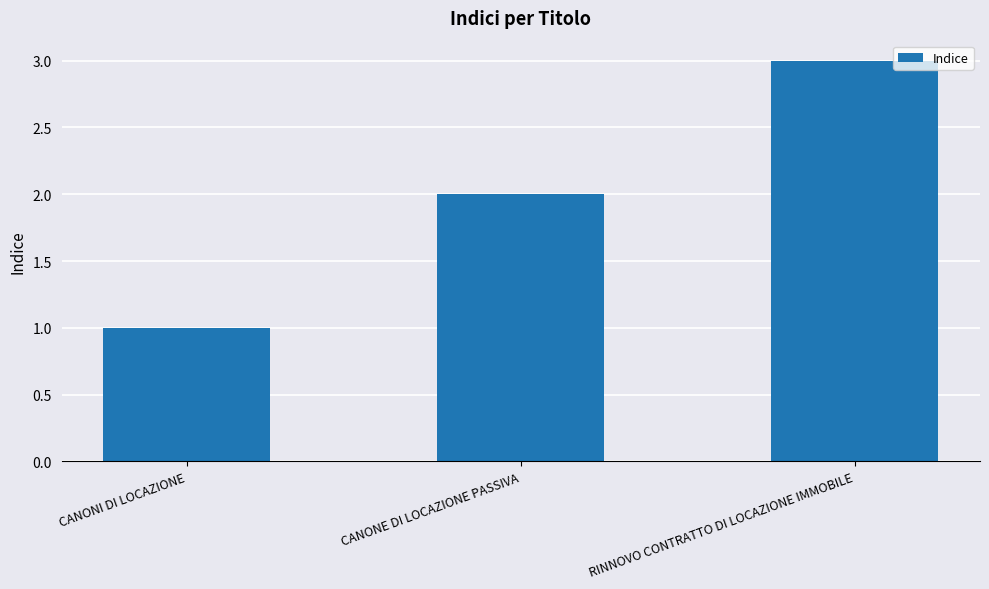

Reading right to left, list all the values displayed in this chart.

RINNOVO CONTRATTO DI LOCAZIONE IMMOBILE=3	CANONE DI LOCAZIONE PASSIVA=2	CANONI DI LOCAZIONE=1